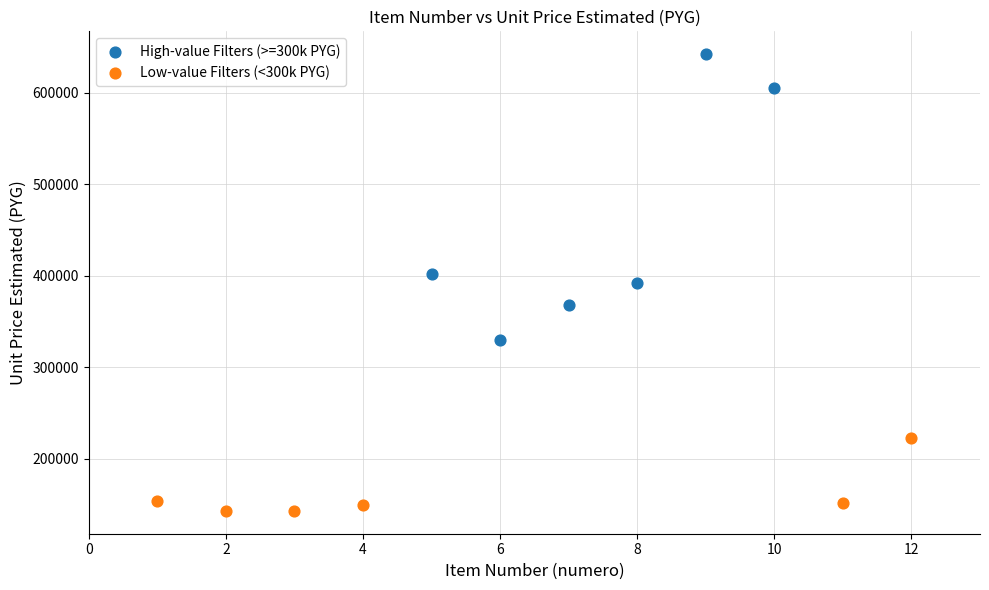

Which series reaches the maximum Y coordinate?

High-value Filters (>=300k PYG)